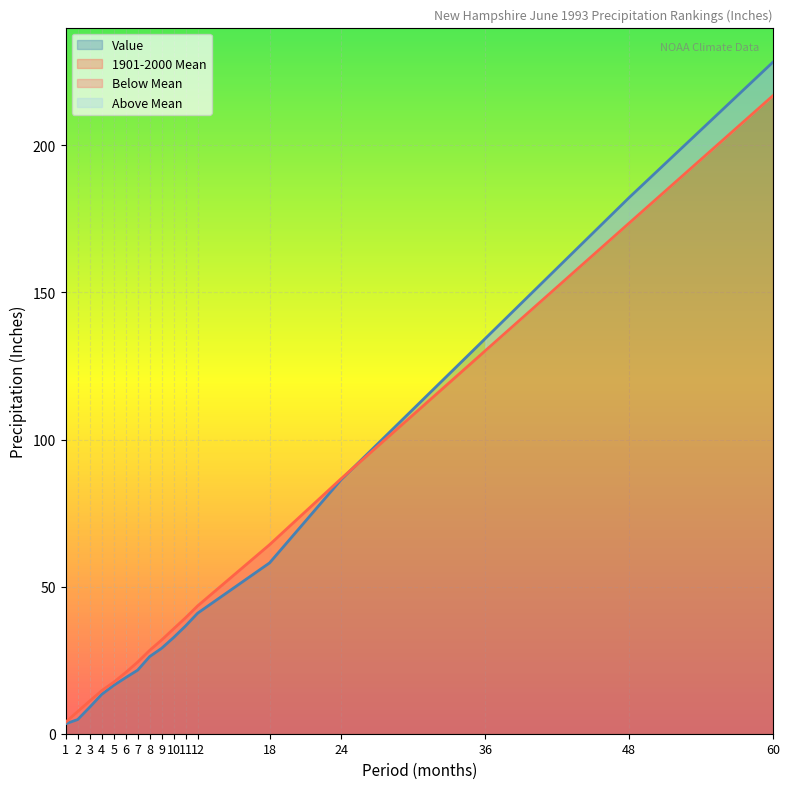

Which category has the lowest value in the 1901-2000 Mean series?

1